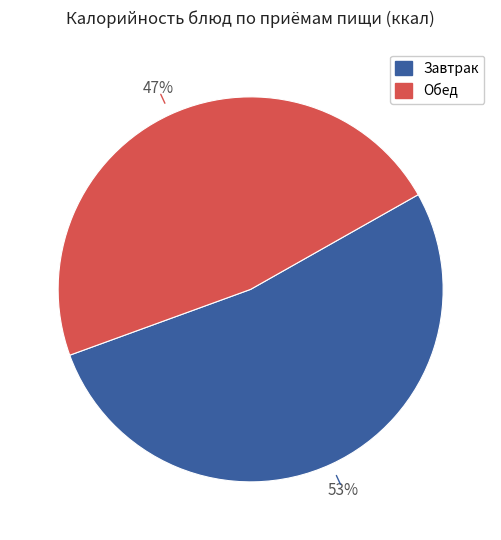

How many slices are in this pie chart?

2